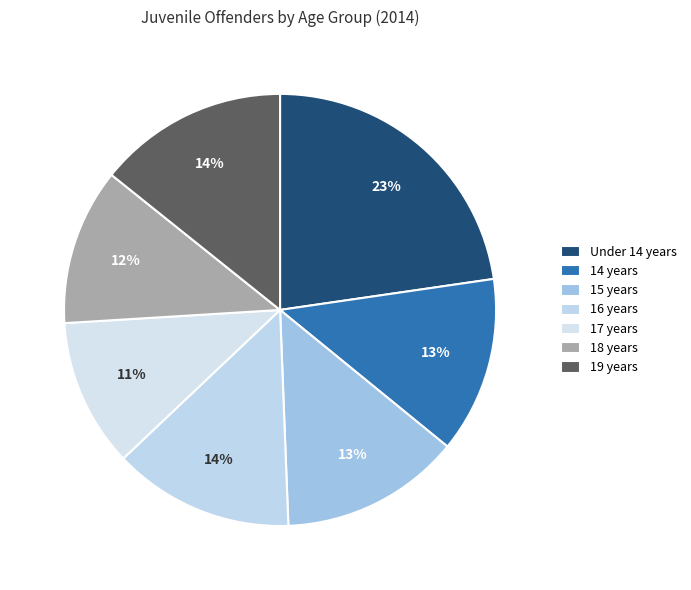

To the nearest percent, what is the combined percentage of 15 years and 14 years?

27%